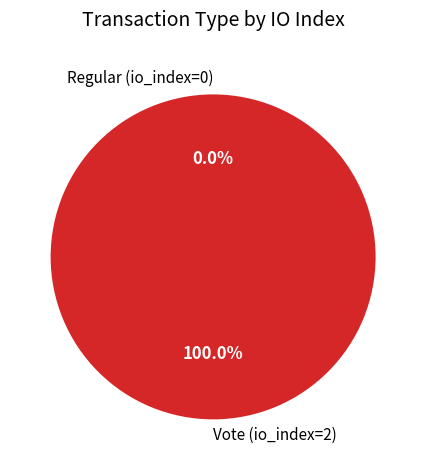

Which category has the biggest portion of the pie?

Vote (io_index=2)